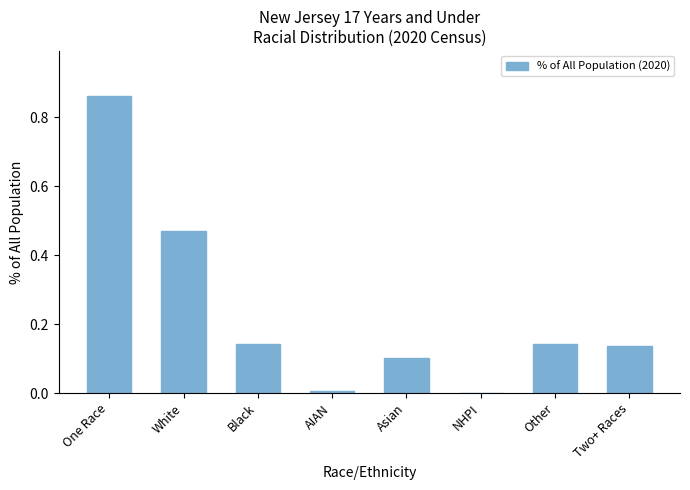

True or false: the data shows 0.1 at Asian.

True